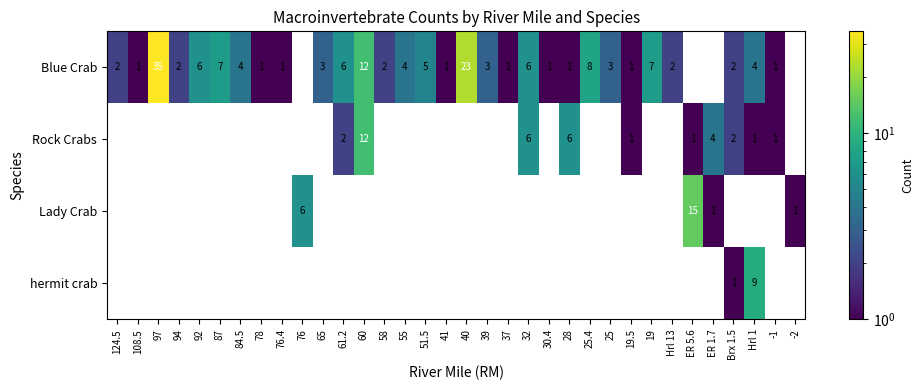

What is the sum of the Blue Crab values at 78 and 55?

5